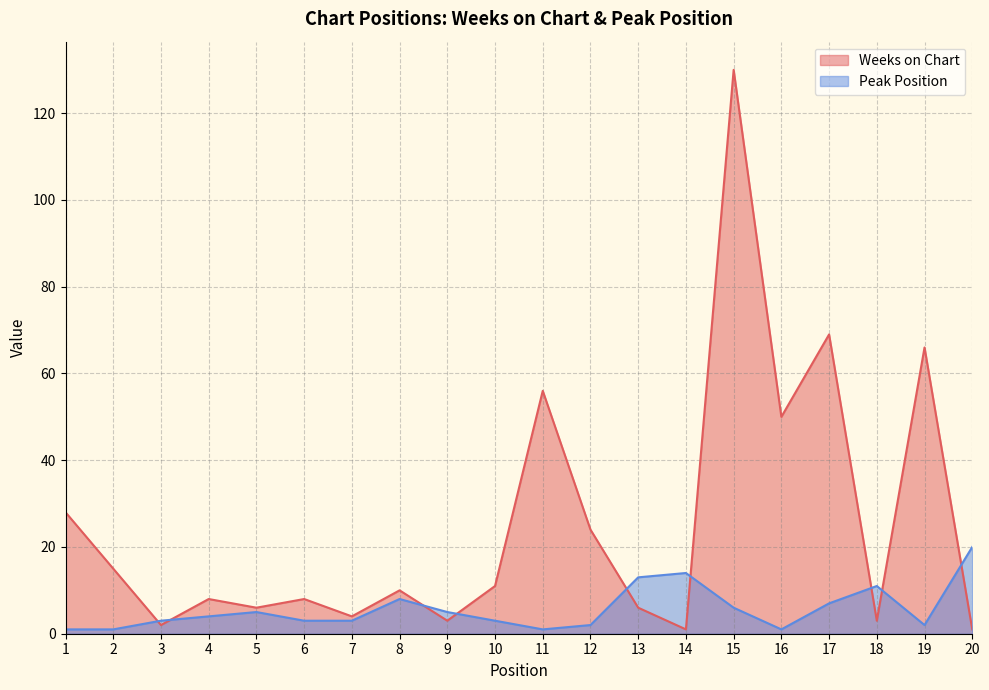

Rank the series by their maximum value, from highest to lowest.

Weeks on Chart, Peak Position